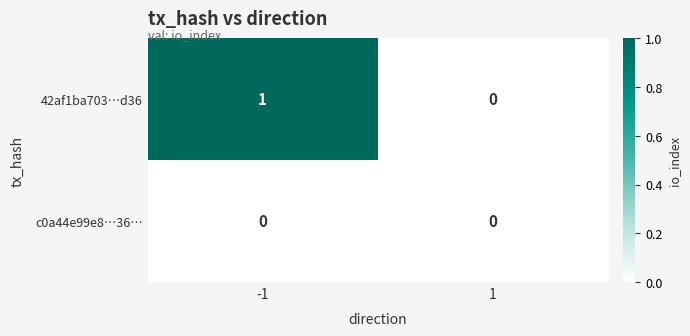

List the series in order of their overall mean, highest first.

42af1ba703…d36, c0a44e99e8…36…